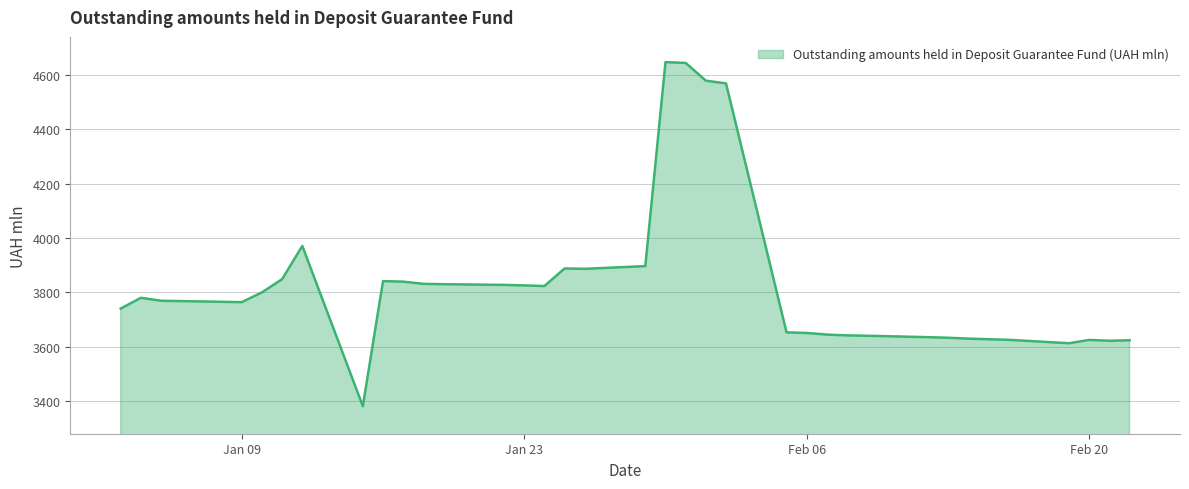

What is the difference between the maximum and minimum values?

1267.2